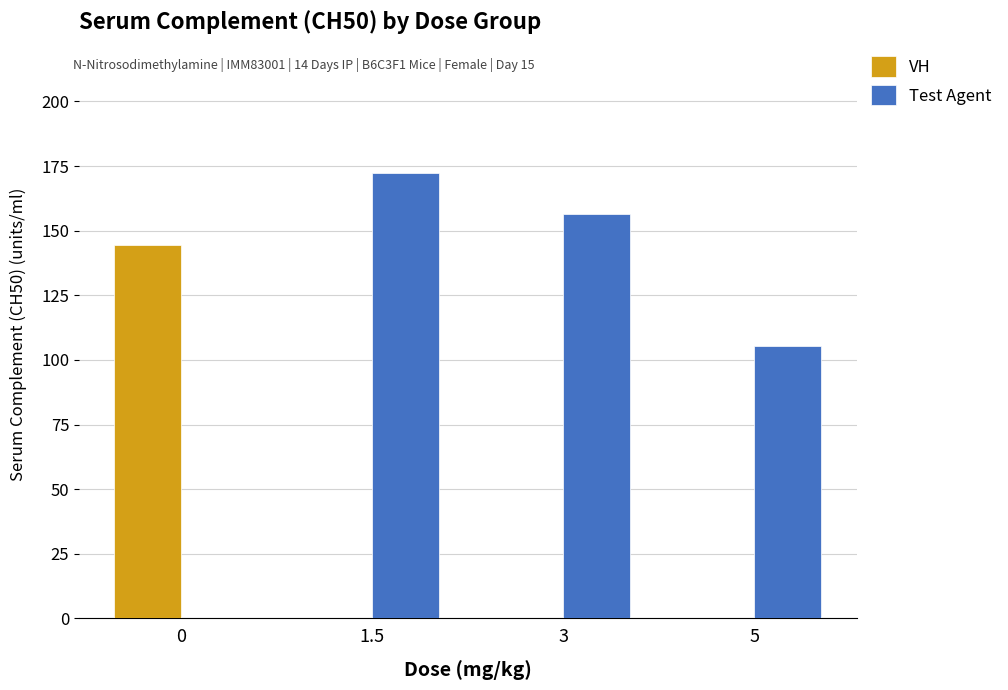

Reading right to left, extract all data points from this chart.

VH: 0.0	0.0	0.0	144.3
Test Agent: 105.3	156.4	172.4	0.0